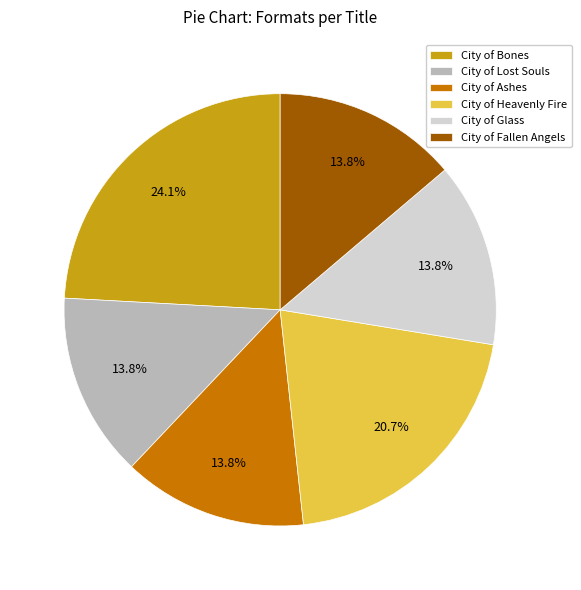

What percentage is the City of Heavenly Fire slice, to the nearest percent?

21%